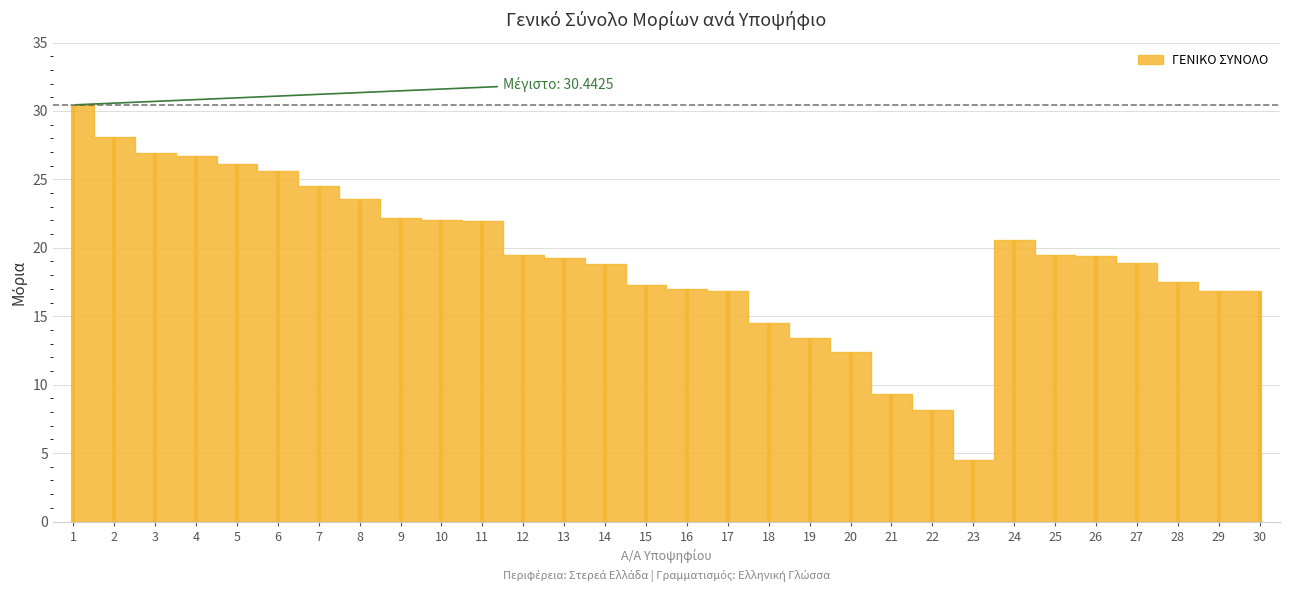

Is it true that the value at 28 is 26.8?

False